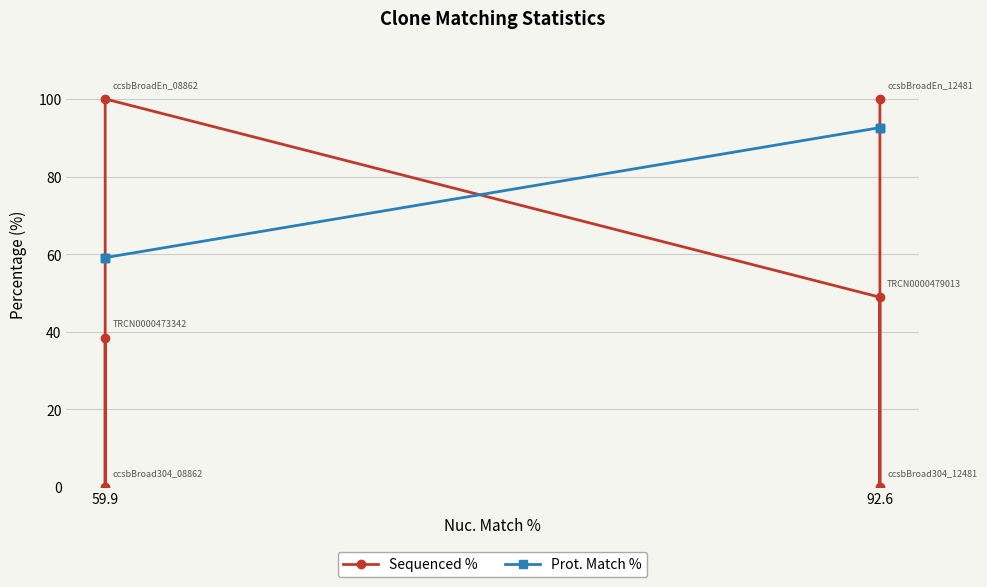

Reading left to right, extract all data points from this chart.

Sequenced %: 100.0	0.0	48.9	100.0	0.0	38.4
Prot. Match %: 92.6	92.6	92.6	59.1	59.1	59.1